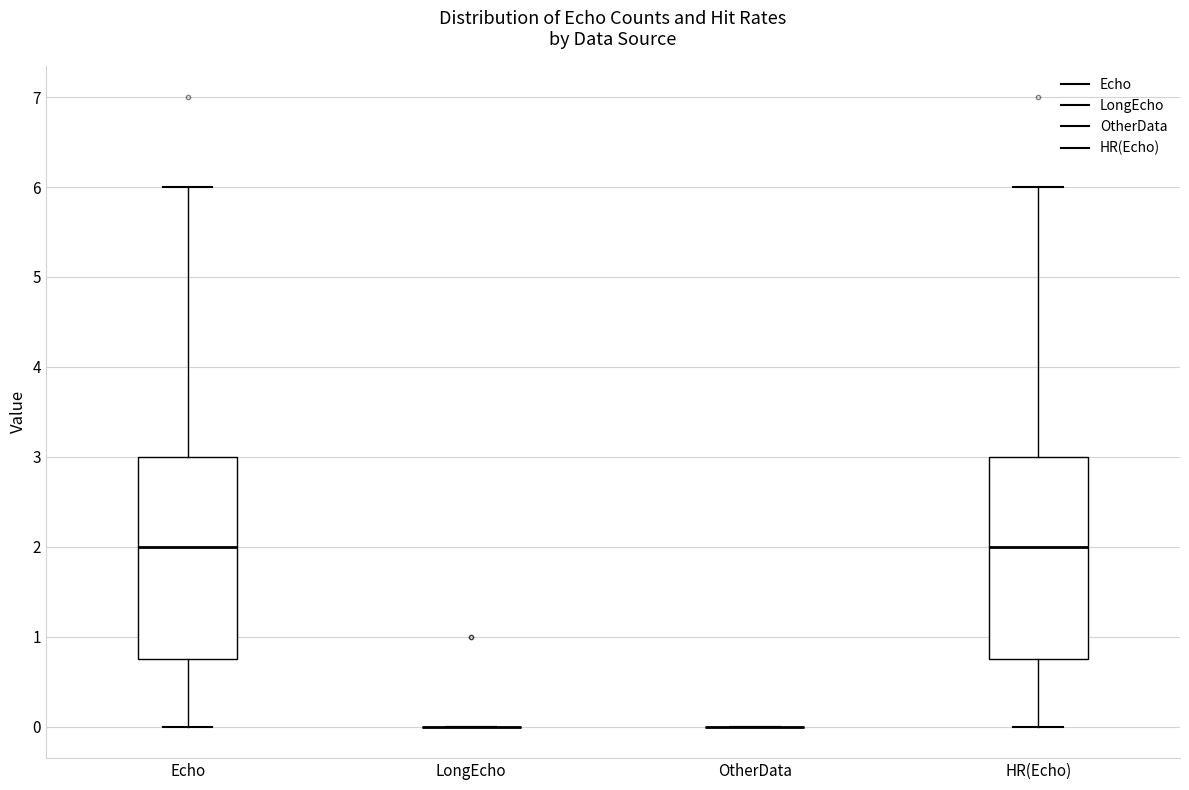

Reading left to right, read every box against the y-axis: the position of its median line, the range the box covers, and the ends of its whiskers. The values are not printed on the chart, so give them approximately, as read against the axis.

Echo: median 2.0, box 0.8 to 3.0, whiskers 0.0 to 6.0
LongEcho: box collapsed to a line at 0.0, whiskers 0.0 to 0.0
OtherData: box collapsed to a line at 0.0, whiskers 0.0 to 0.0
HR(Echo): median 2.0, box 0.8 to 3.0, whiskers 0.0 to 6.0